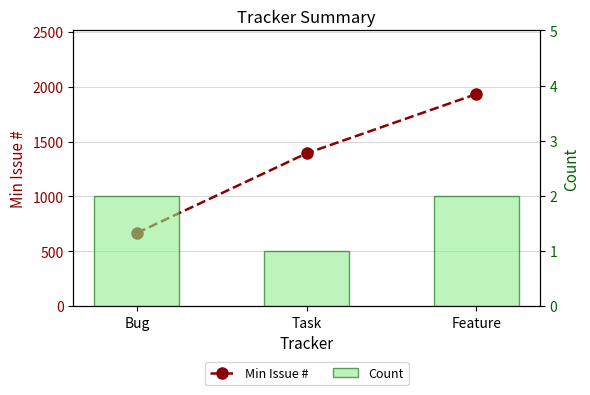

What are all the series names shown in the legend?

Min Issue #, Count